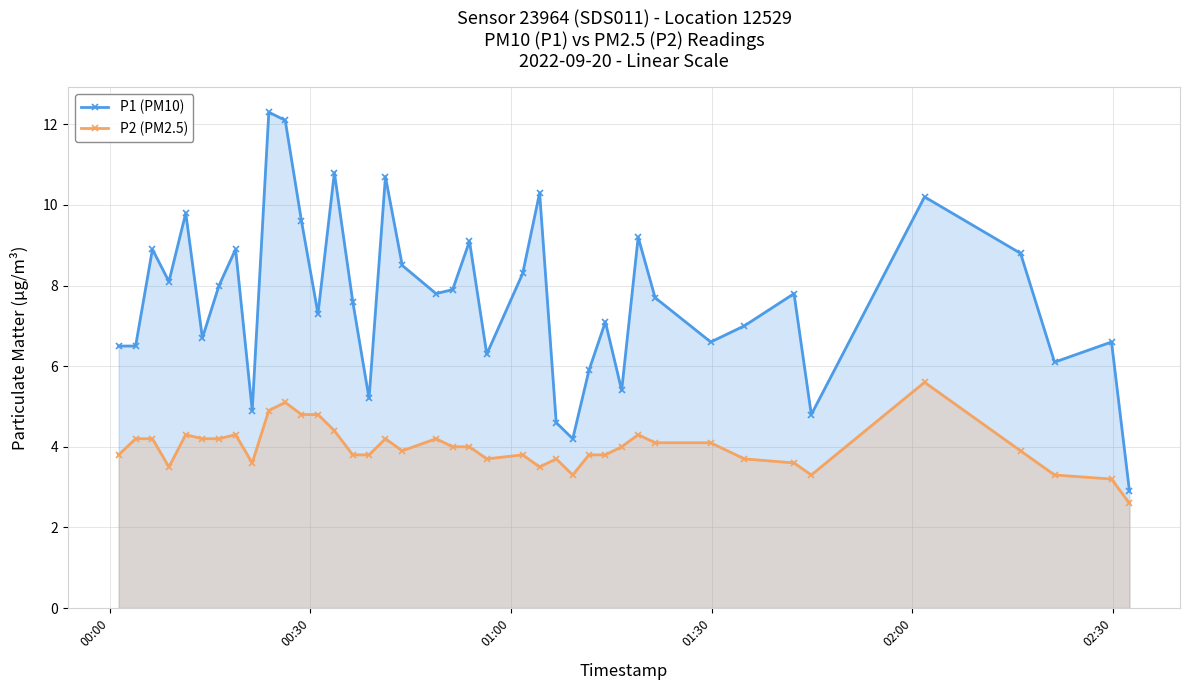

What is the average value of the P2 (PM2.5) series?

4.0